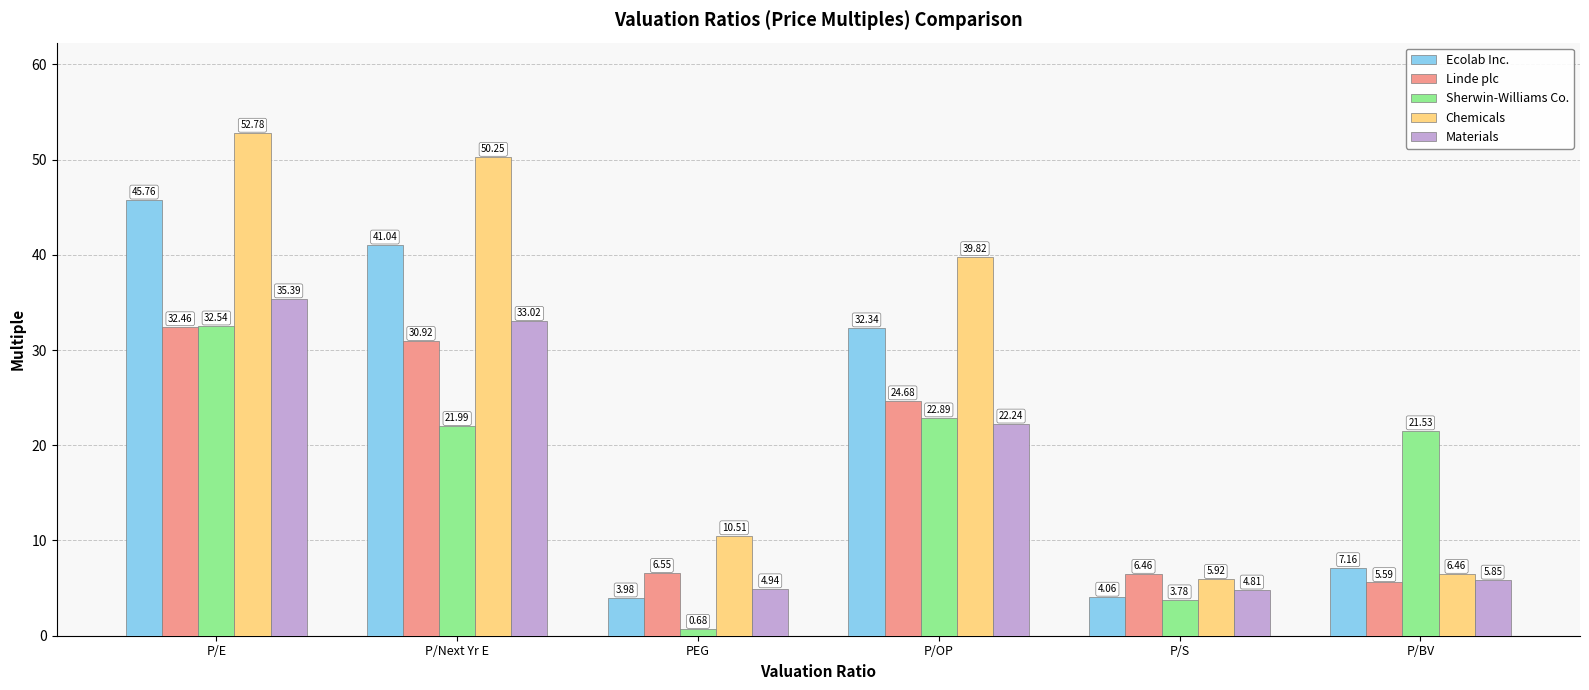

Where does the Chemicals series first go above 39?

P/E